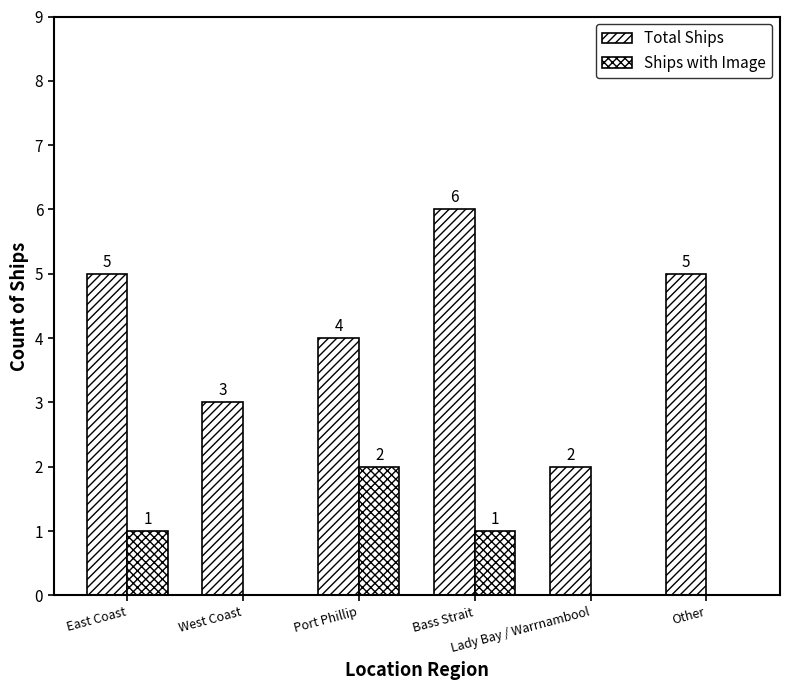

Count the number of data series in this chart.

2